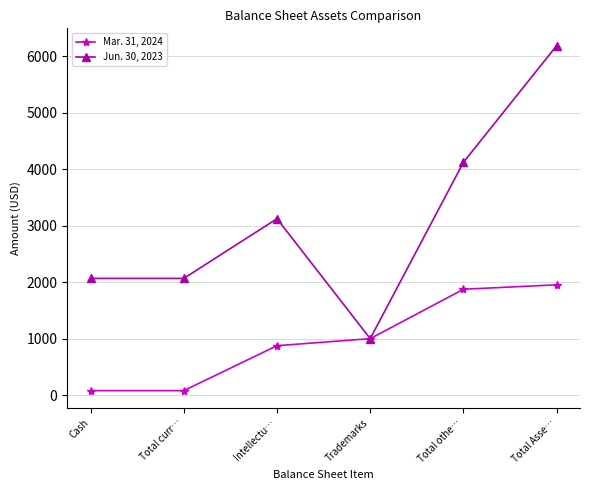

How many series are shown in this chart?

2